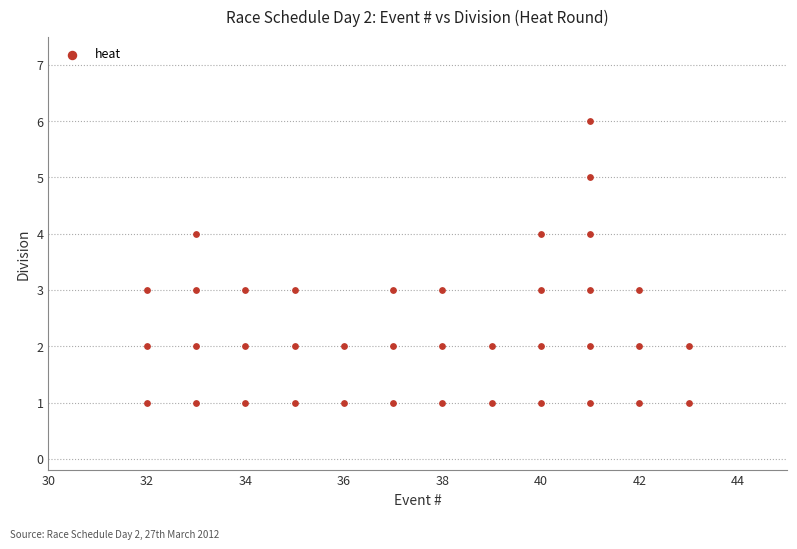

What is the range of X values (max minus min)?

11